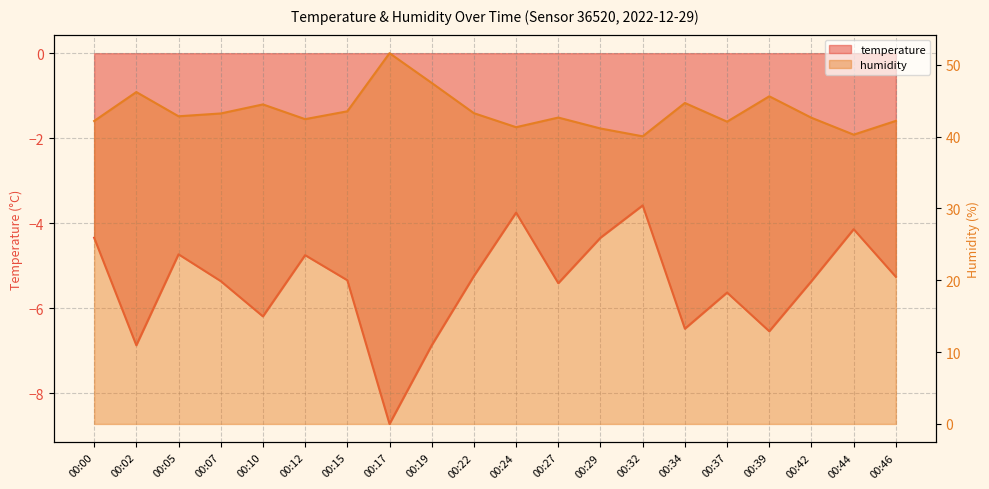

What is the lowest value of the humidity series?

40.0